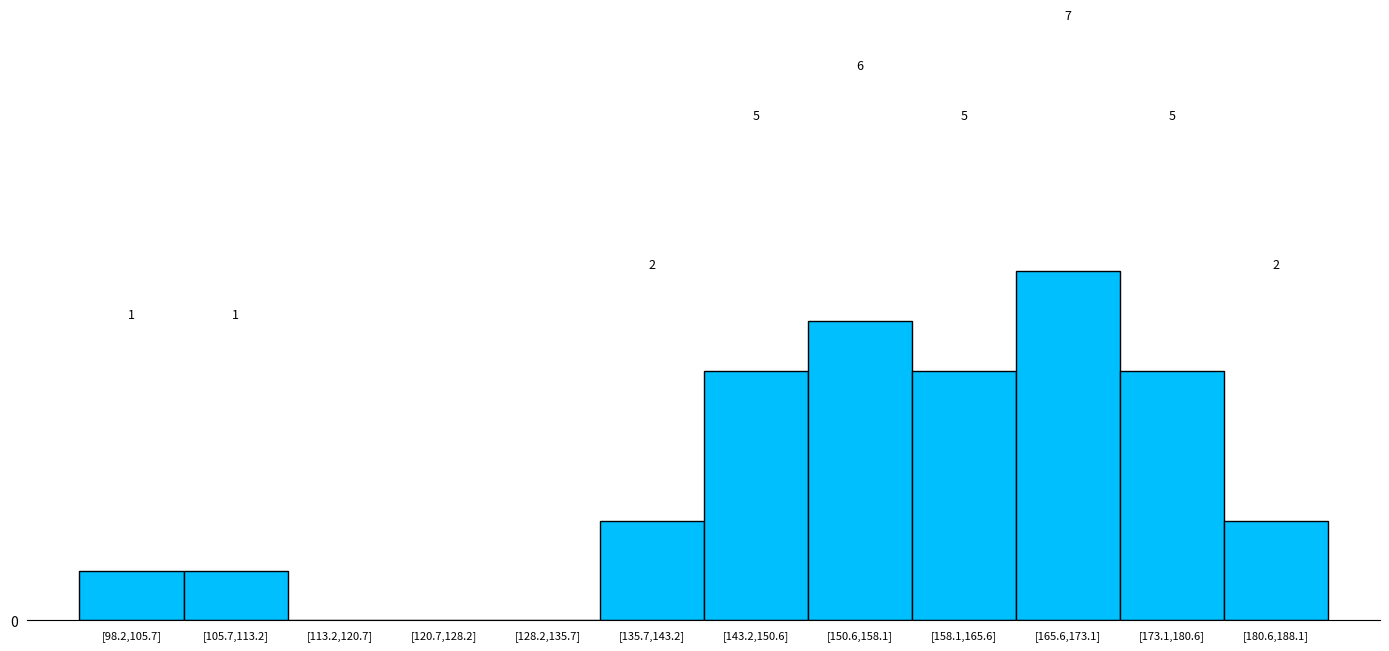

Which category has the highest value across all series?

[165.6,173.1]